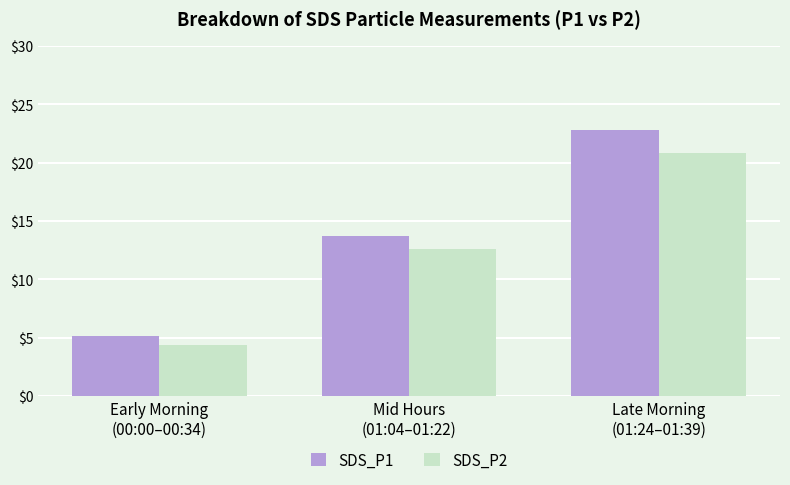

What is the spread (max minus min) of values at Early Morning
(00:00–00:34)?

0.8